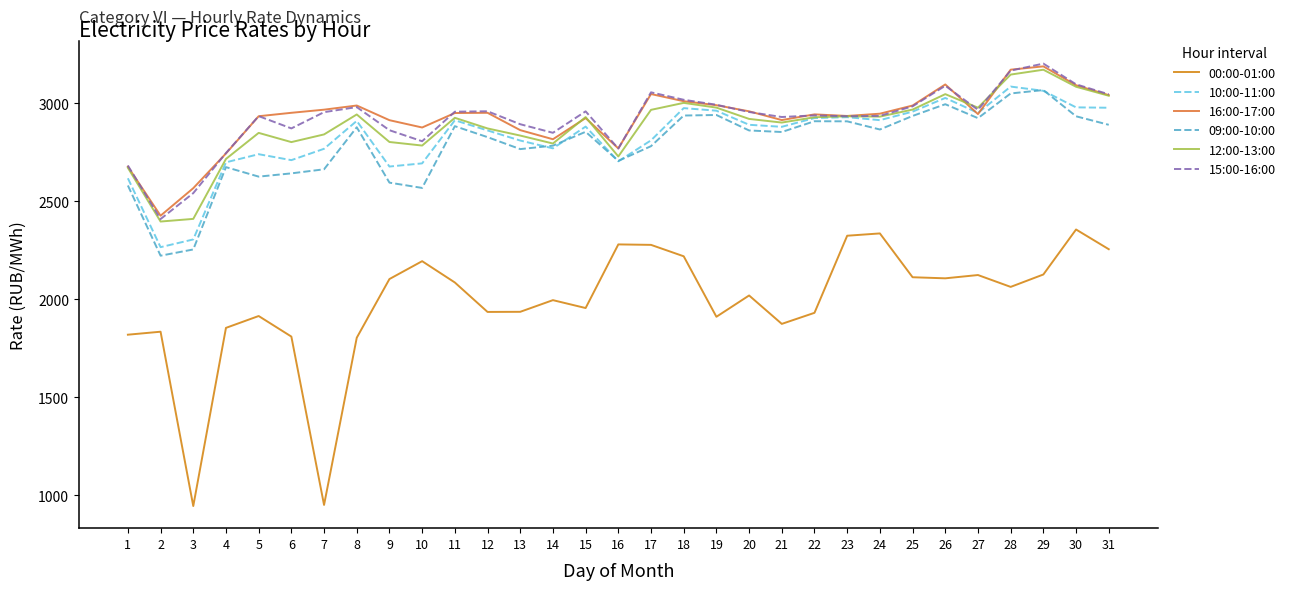

What is the difference between the maximum and minimum values in the 10:00-11:00 series?

819.2